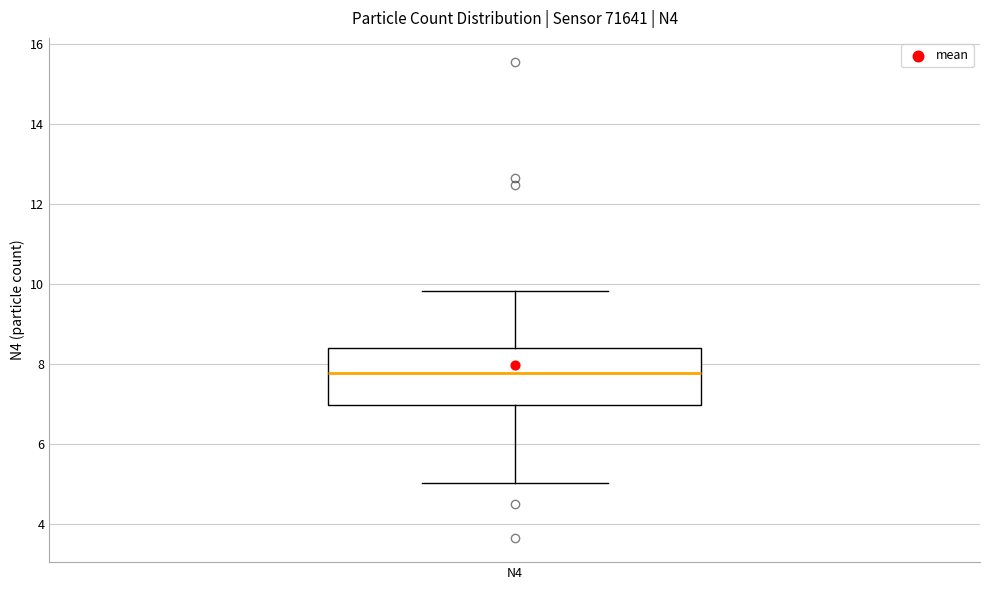

Transcribe this box plot: give where the median line is, the range the box spans, and where the two whiskers end, as read against the y-axis. The values are not printed on the chart, so give them approximately, as read against the axis.

median 7.8, box 7.0 to 8.4, whiskers 5.0 to 9.8